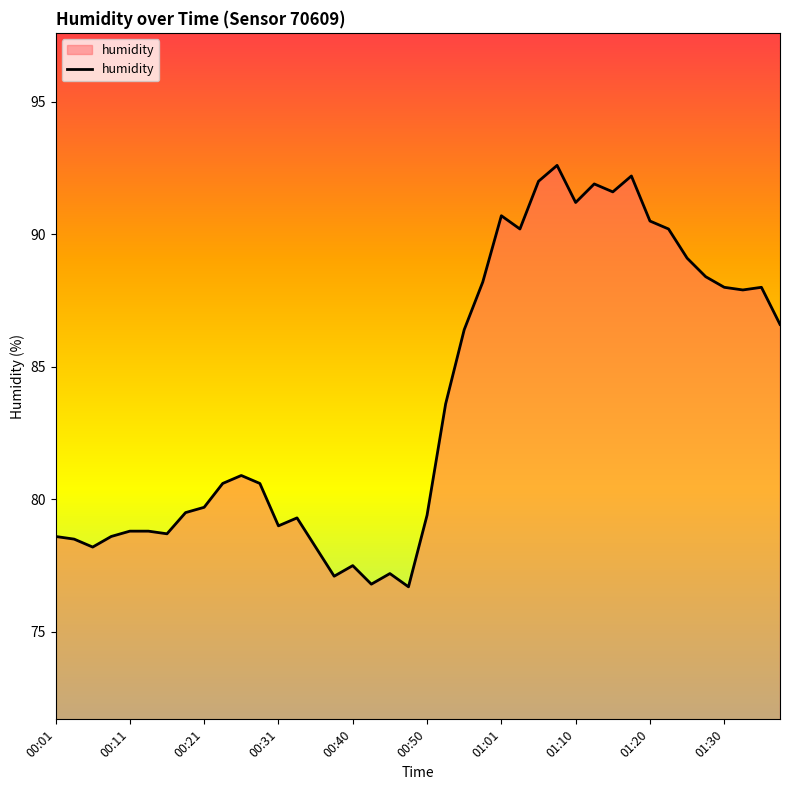

What is the greatest value displayed?

92.6